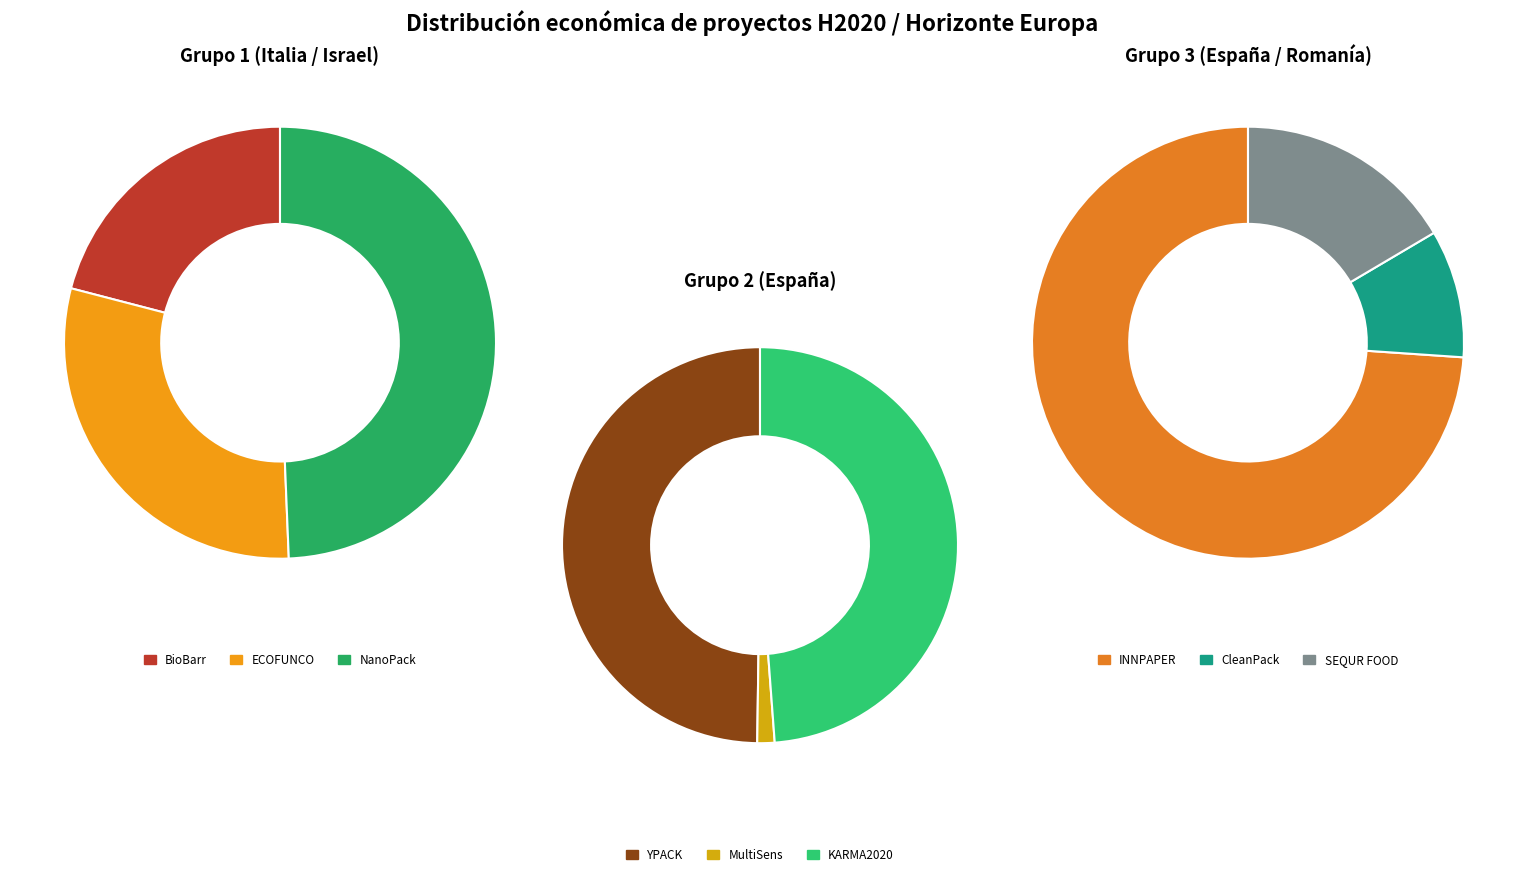

How much of the chart is everything except KARMA2020?

84.4%